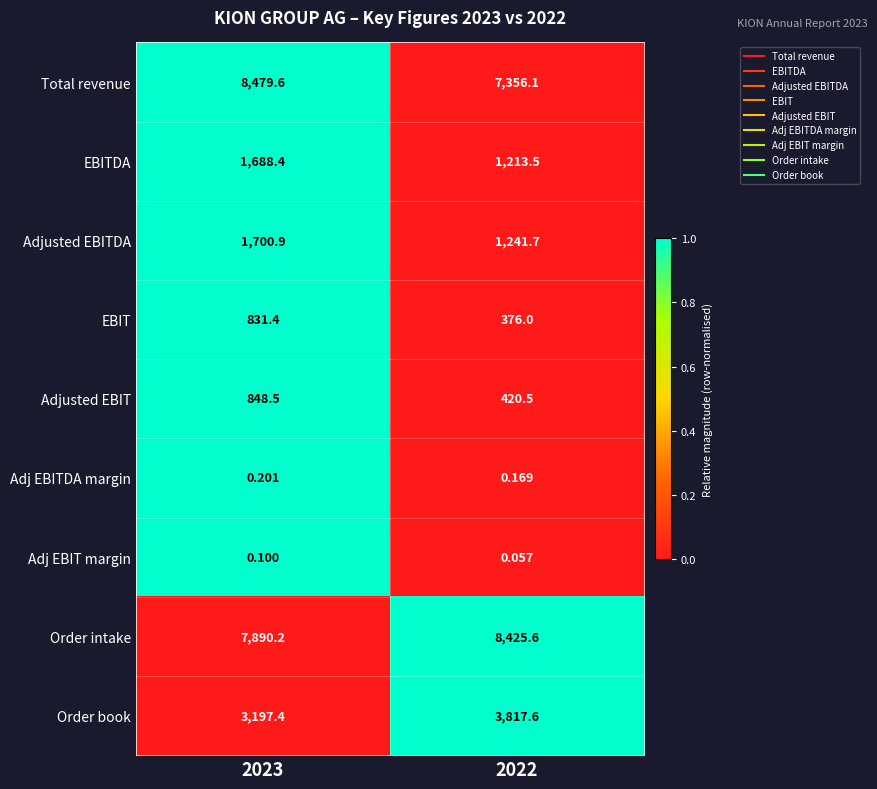

At how many categories does at least one series exceed 0?

2